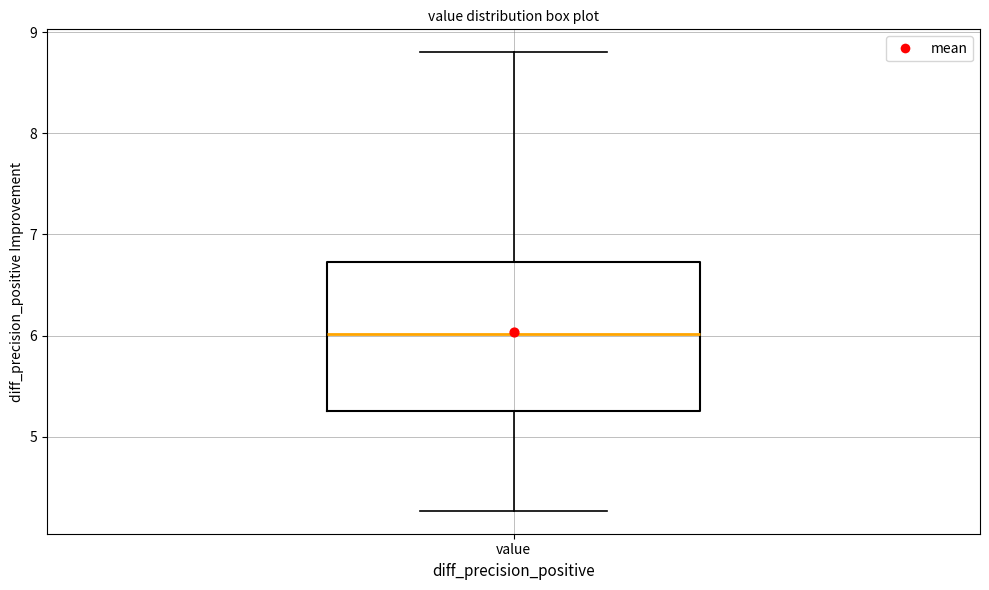

Read this box plot against the y-axis: the position of the median line, the range covered by the box, and the ends of both whiskers. The values are not printed on the chart, so give them approximately, as read against the axis.

median 6.0, box 5.3 to 6.7, whiskers 4.3 to 8.8